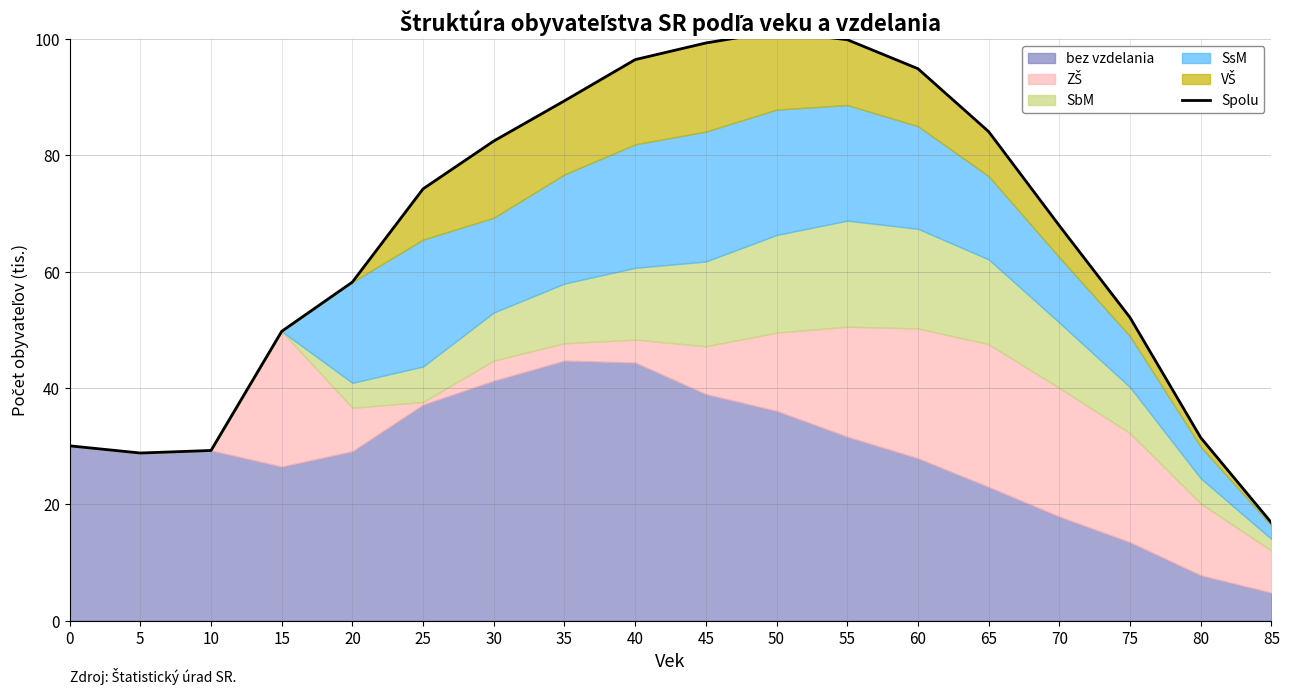

At which label is the value closest to 59?

20